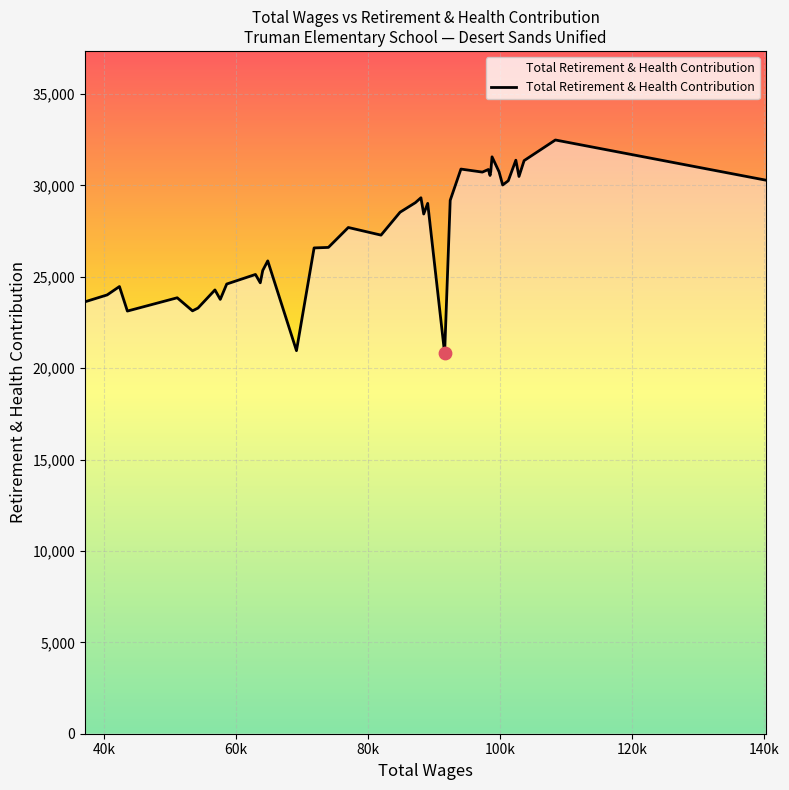

What is the smallest value displayed?

20813